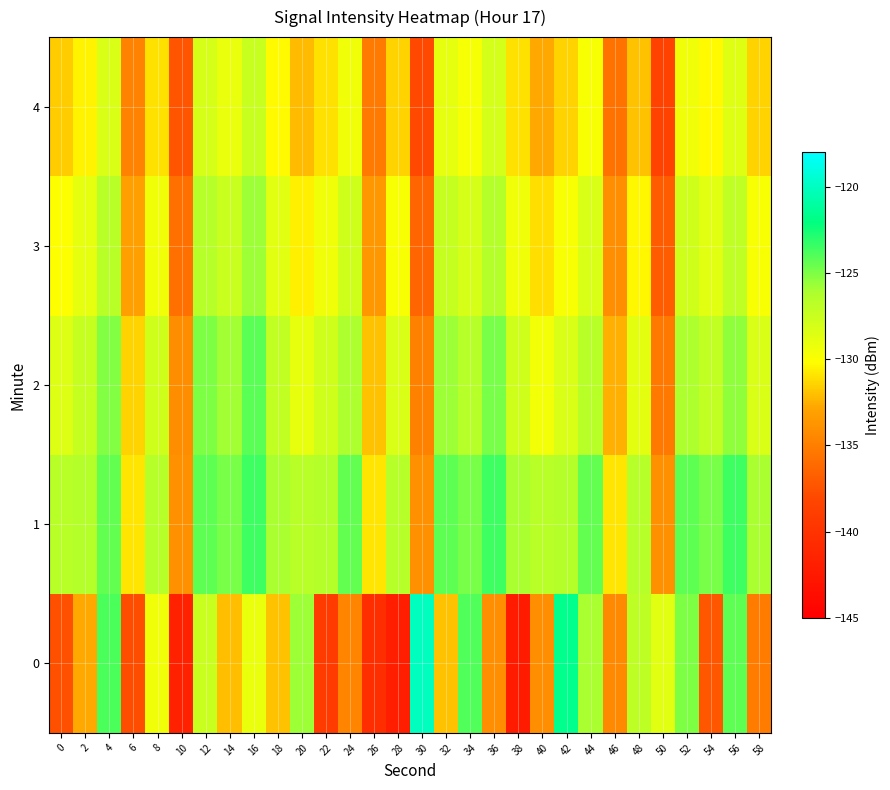

Reading left to right, transcribe all the data shown in this chart.

0: 0=-137.6	2=-132.7	4=-123.8	6=-137.8	8=-129.4	10=-141.7	12=-127.5	14=-132.0	16=-129.1	18=-132.0	20=-125.7	22=-139.1	24=-134.6	26=-140.4	28=-141.9	30=-120.0	32=-131.9	34=-124.0	36=-134.1	38=-142.3	40=-134.1	42=-121.6	44=-126.1	46=-134.4	48=-126.9	50=-128.8	52=-125.0	54=-137.2	56=-124.2	58=-135.1
1: 0=-126.7	2=-126.5	4=-124.3	6=-130.9	8=-126.6	10=-133.9	12=-124.3	14=-124.9	16=-123.5	18=-126.1	20=-126.7	22=-126.5	24=-124.3	26=-130.9	28=-126.6	30=-133.9	32=-124.3	34=-124.9	36=-123.5	38=-126.1	40=-126.7	42=-126.5	44=-124.3	46=-130.9	48=-126.6	50=-133.9	52=-124.3	54=-124.9	56=-123.5	58=-126.1
2: 0=-128.5	2=-127.3	4=-125.1	6=-131.5	8=-127.8	10=-134.2	12=-125.0	14=-125.9	16=-124.2	18=-127.1	20=-129.0	22=-127.8	24=-126.2	26=-132.0	28=-128.3	30=-134.8	32=-125.7	34=-126.6	36=-124.9	38=-127.8	40=-129.5	42=-128.3	44=-126.7	46=-132.5	48=-128.8	50=-135.3	52=-126.2	54=-127.1	56=-125.4	58=-128.3
3: 0=-130.1	2=-128.9	4=-126.7	6=-133.1	8=-129.4	10=-135.8	12=-126.6	14=-127.5	16=-125.8	18=-128.7	20=-130.6	22=-129.4	24=-127.8	26=-133.6	28=-129.9	30=-136.4	32=-127.3	34=-128.2	36=-126.5	38=-129.4	40=-131.1	42=-129.9	44=-128.3	46=-134.1	48=-130.4	50=-136.9	52=-127.8	54=-128.7	56=-127.0	58=-129.9
4: 0=-131.7	2=-130.5	4=-128.3	6=-134.7	8=-131.0	10=-137.4	12=-128.2	14=-129.1	16=-127.4	18=-130.3	20=-132.2	22=-131.0	24=-129.4	26=-135.2	28=-131.5	30=-138.0	32=-128.9	34=-129.8	36=-128.1	38=-131.0	40=-132.7	42=-131.5	44=-129.9	46=-135.7	48=-132.0	50=-138.5	52=-129.4	54=-130.3	56=-128.6	58=-131.5